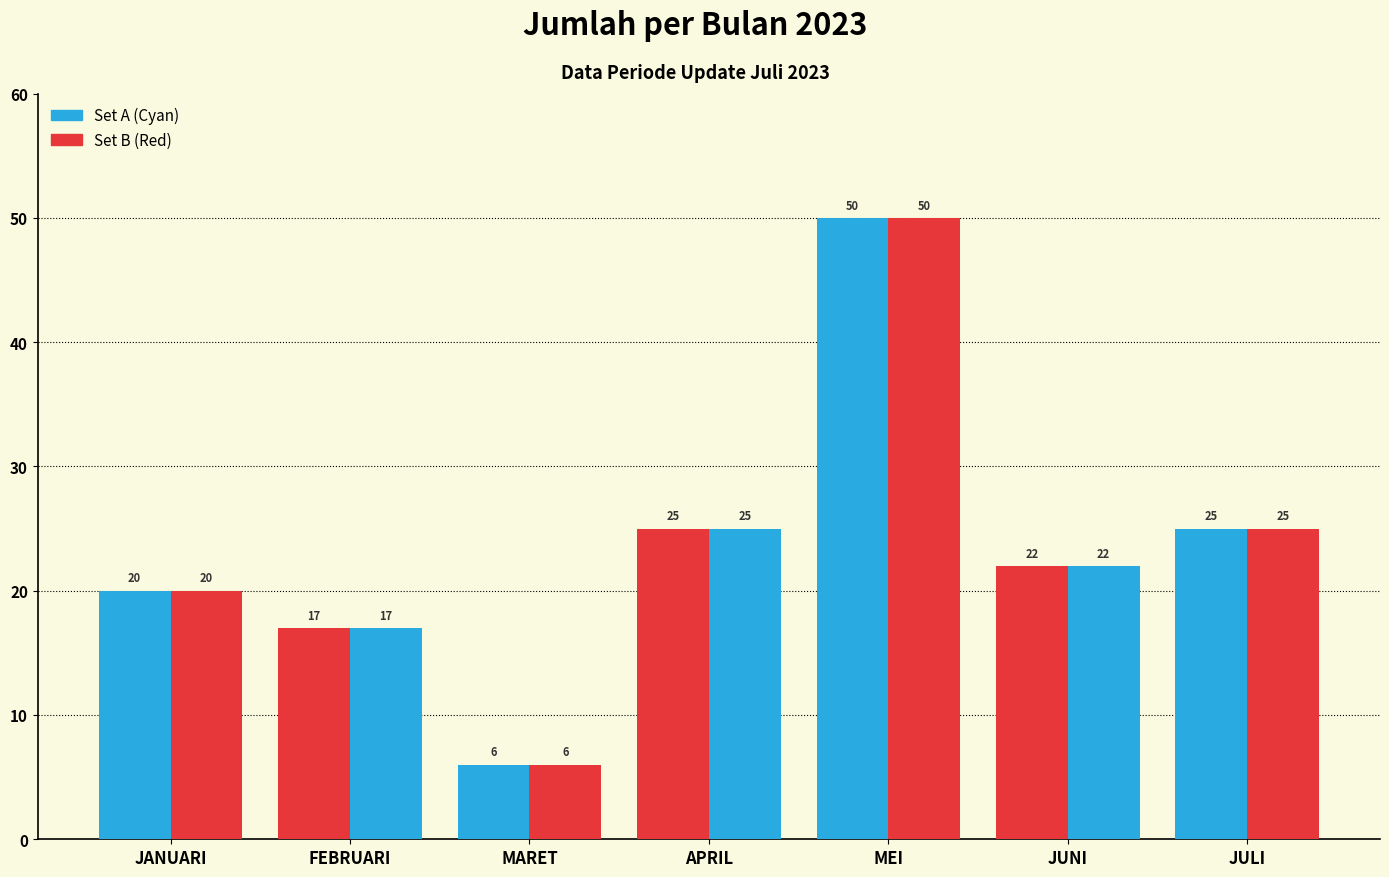

Count the number of categories in the chart.

7